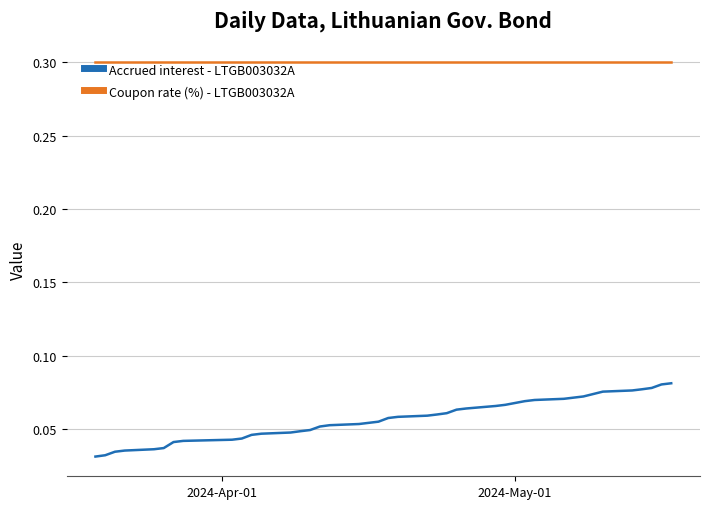

How many categories are shown in the chart?

40